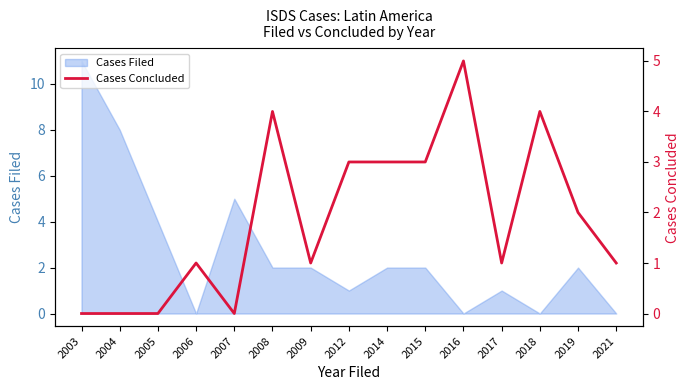

List the labels in order of value, largest first.

2016, 2008, 2018, 2012, 2014, 2015, 2019, 2006, 2009, 2017, 2021, 2003, 2004, 2005, 2007